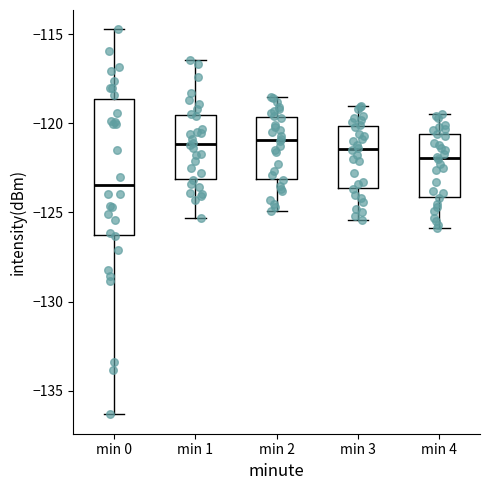

Reading left to right, read every box against the y-axis: the position of its median line, the range the box covers, and the ends of its whiskers. The values are not printed on the chart, so give them approximately, as read against the axis.

min 0: median -123.5, box -126.5 to -118.5, whiskers -136.5 to -114.5
min 1: median -121.0, box -123.0 to -119.5, whiskers -125.5 to -116.5
min 2: median -121.0, box -123.0 to -119.5, whiskers -125.0 to -118.5
min 3: median -121.5, box -123.5 to -120.0, whiskers -125.5 to -119.0
min 4: median -122.0, box -124.0 to -120.5, whiskers -126.0 to -119.5